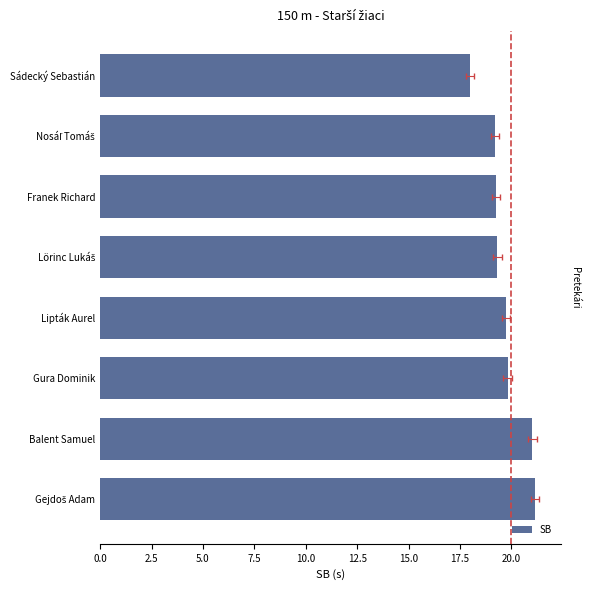

How many bars are there in total?

8